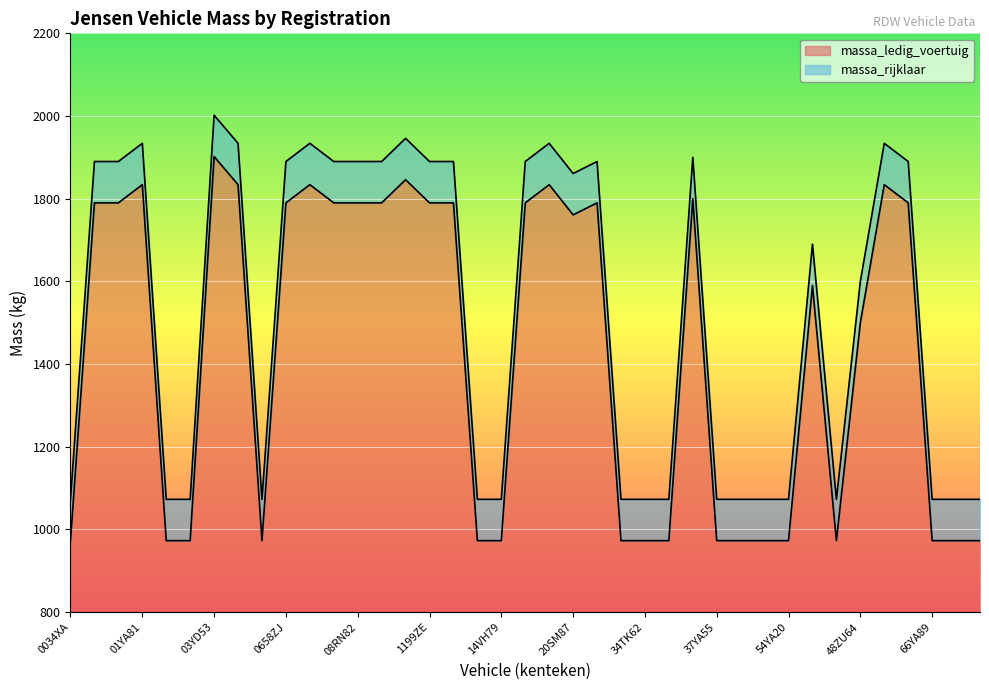

How many data points in massa_ledig_voertuig are above 1761?

19